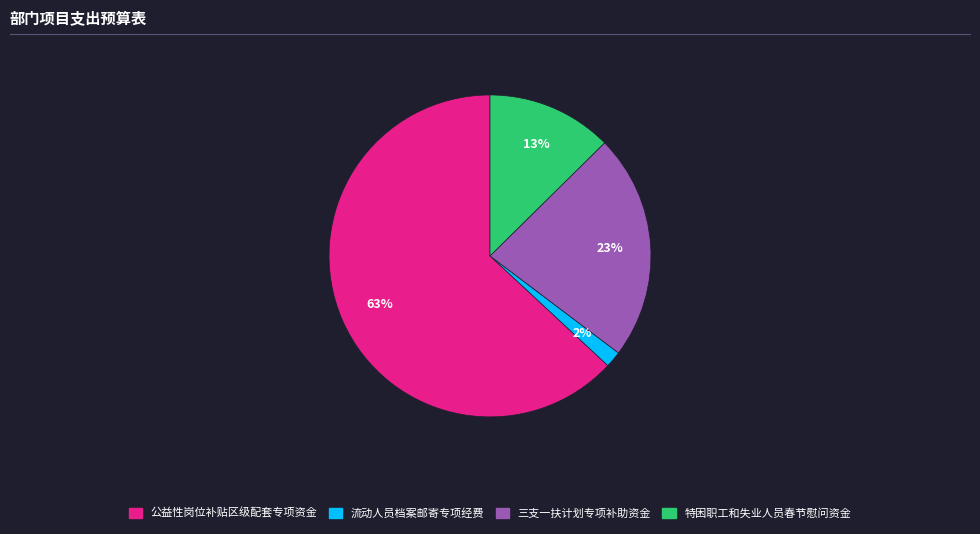

Which has a higher value, 流动人员档案邮寄专项经费 or 公益性岗位补贴区级配套专项资金?

公益性岗位补贴区级配套专项资金